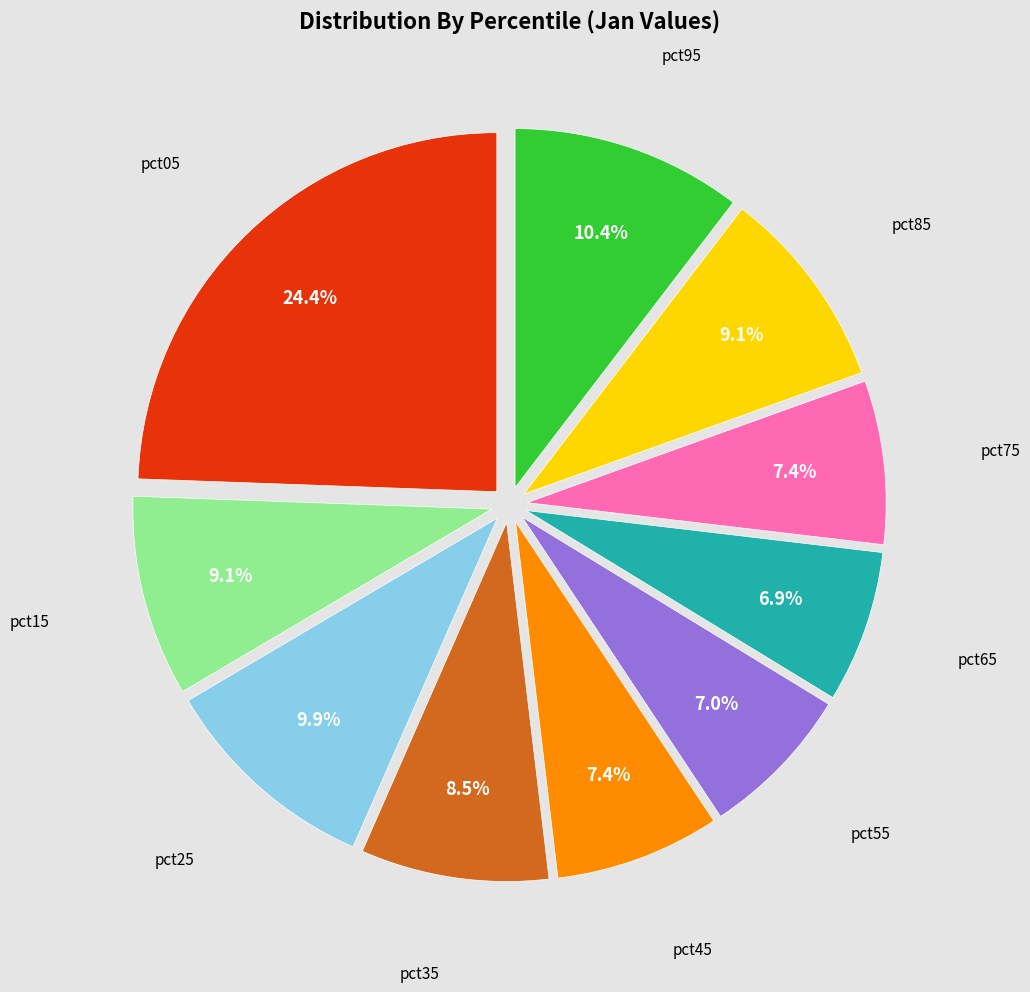

Is there any slice that represents more than half of the pie?

No